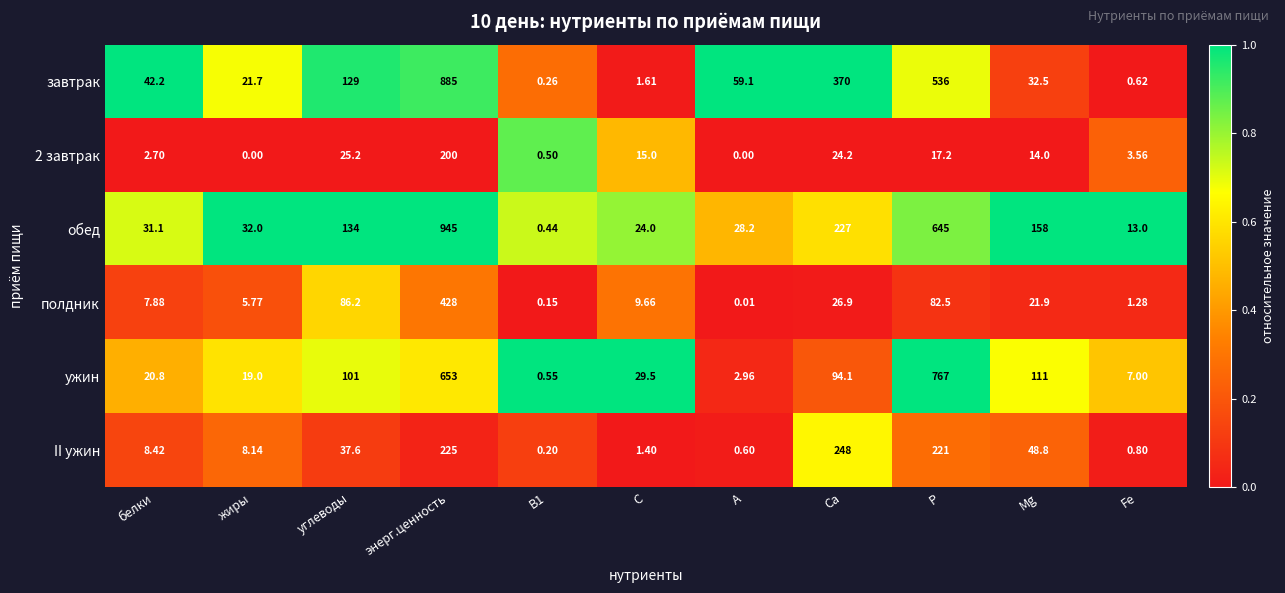

How many values in 2 завтрак are above zero?

9